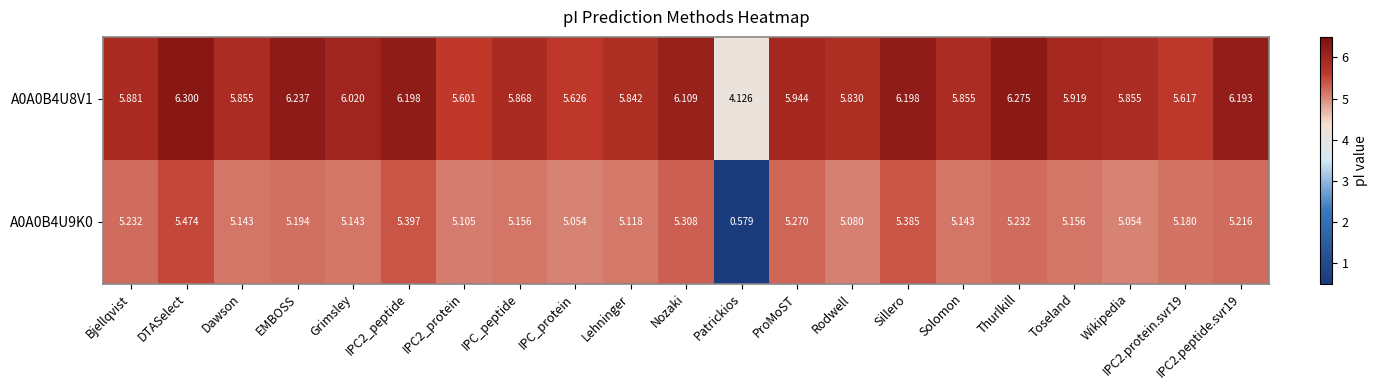

At which category does the chart reach its peak across all series?

DTASelect